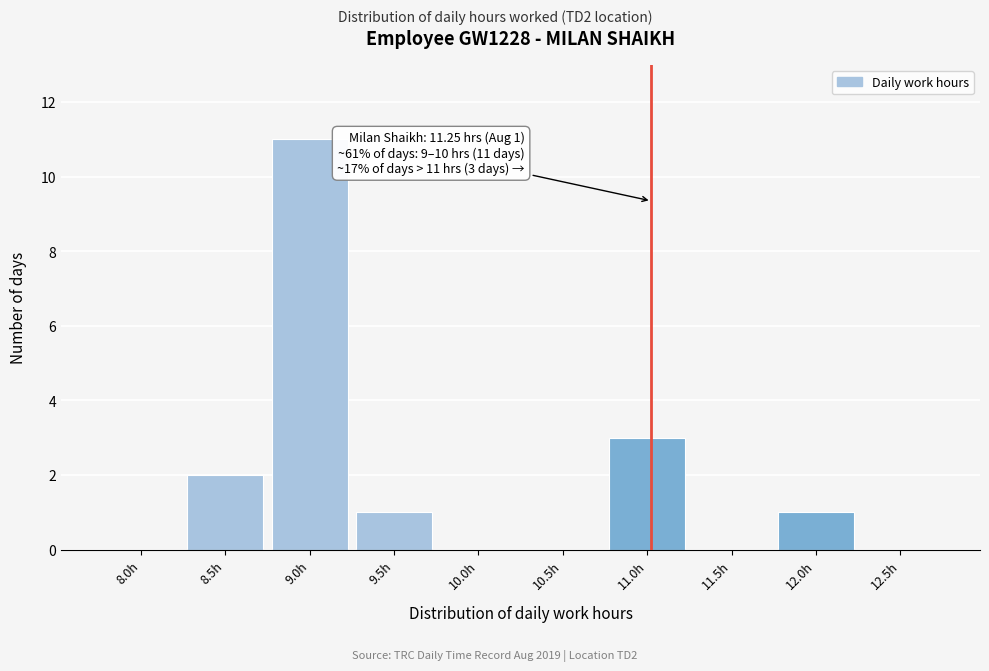

Reading right to left, list all the values displayed in this chart.

12.5h=0	12.0h=1	11.5h=0	11.0h=3	10.5h=0	10.0h=0	9.5h=1	9.0h=11	8.5h=2	8.0h=0